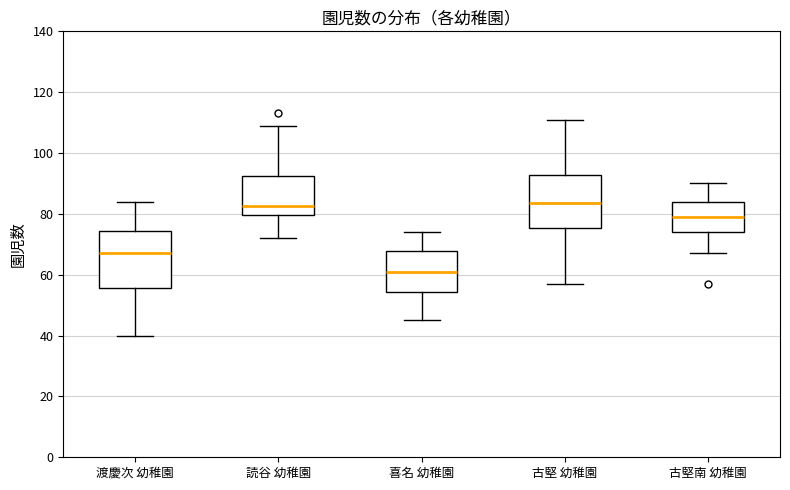

Reading left to right, transcribe this box plot: for each box, give where its median line is, the range the box spans, and where its two whiskers end, as read against the y-axis. The values are not printed on the chart, so give them approximately, as read against the axis.

渡慶次 幼稚園: median 68, box 56 to 74, whiskers 40 to 84
読谷 幼稚園: median 82, box 80 to 92, whiskers 72 to 110
喜名 幼稚園: median 62, box 54 to 68, whiskers 46 to 74
古堅 幼稚園: median 84, box 76 to 92, whiskers 58 to 112
古堅南 幼稚園: median 80, box 74 to 84, whiskers 68 to 90